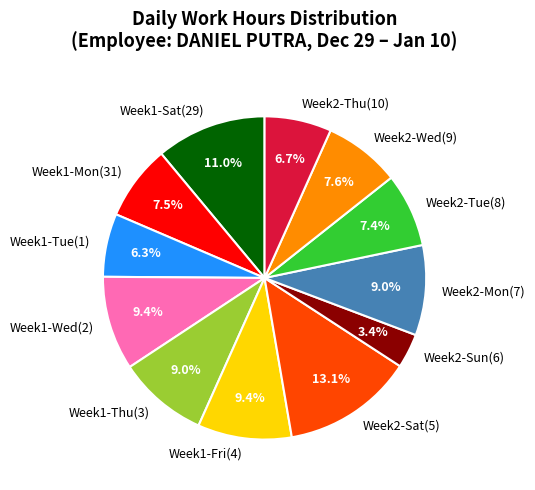

Approximately how many times larger is the value at Week2-Sat(5) compared to Week1-Fri(4)?

1.4